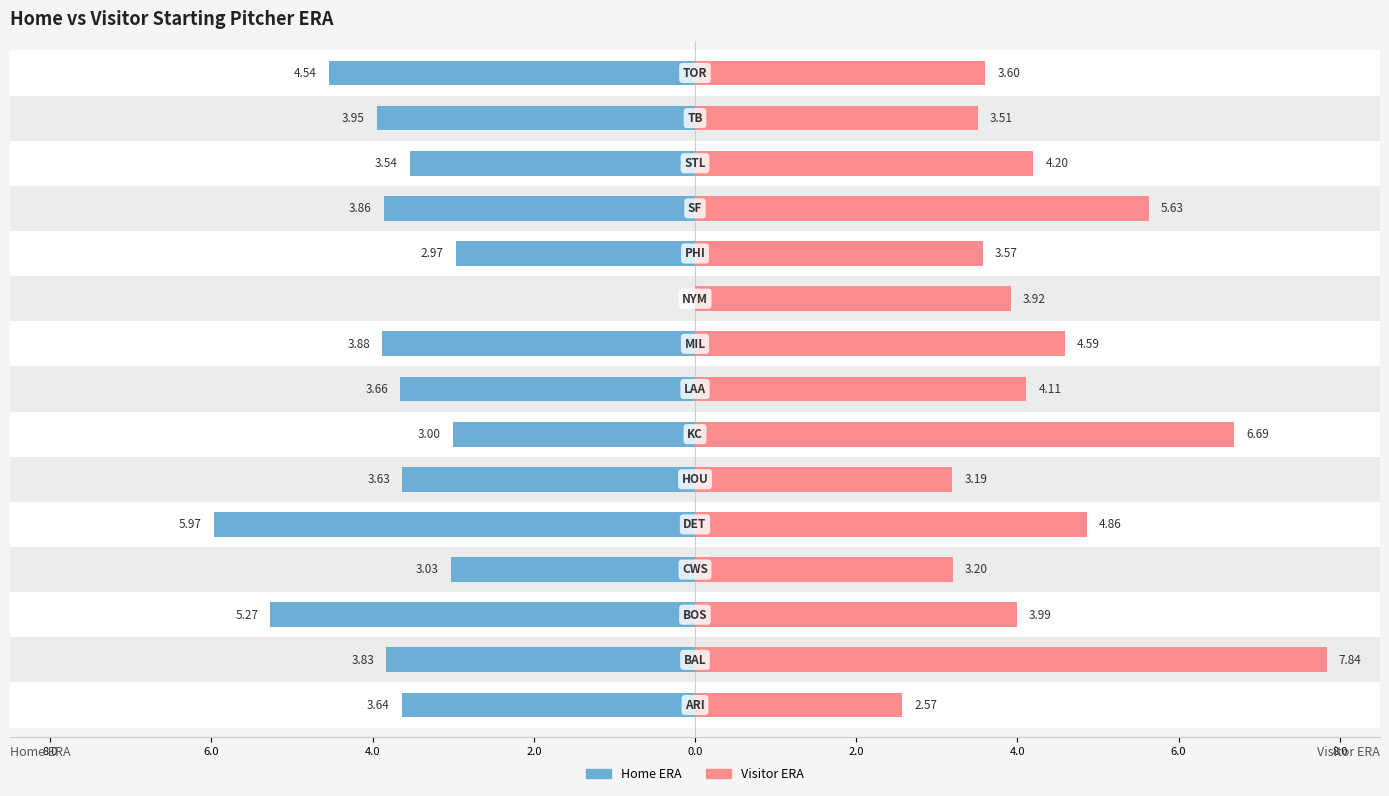

Is the value of Home ERA at 8.0 greater than the value of Visitor ERA at 11?

No